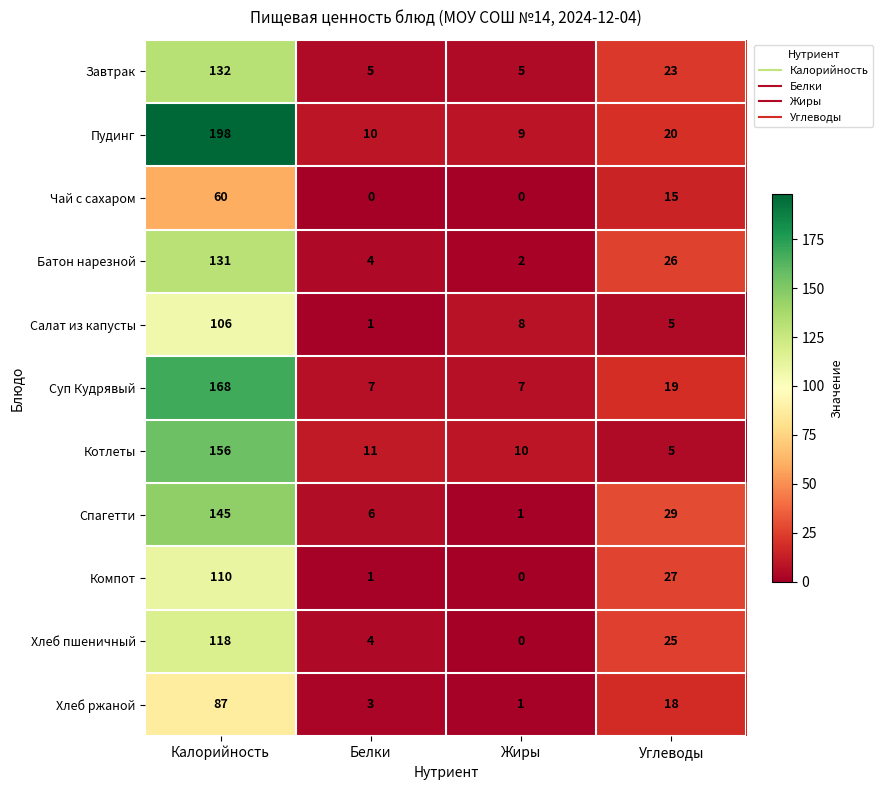

Rank the categories by Хлеб пшеничный value from highest to lowest.

Калорийность, Углеводы, Белки, Жиры